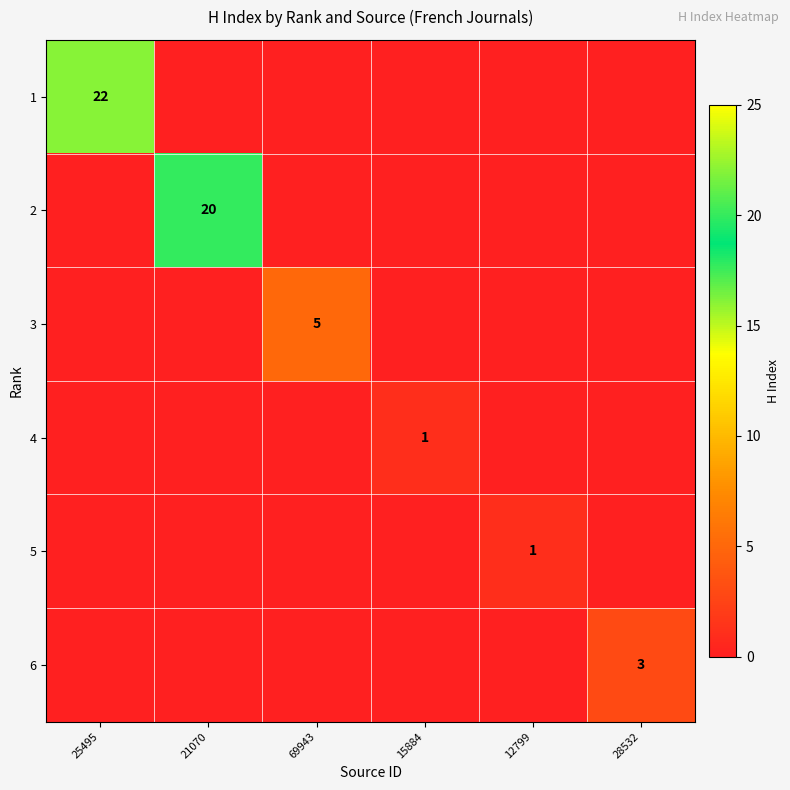

Which series has the widest spread of values?

1